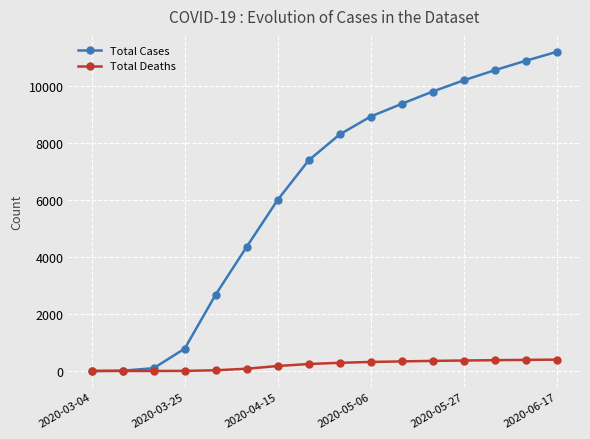

List the series in order of their overall mean, lowest first.

Total Deaths, Total Cases